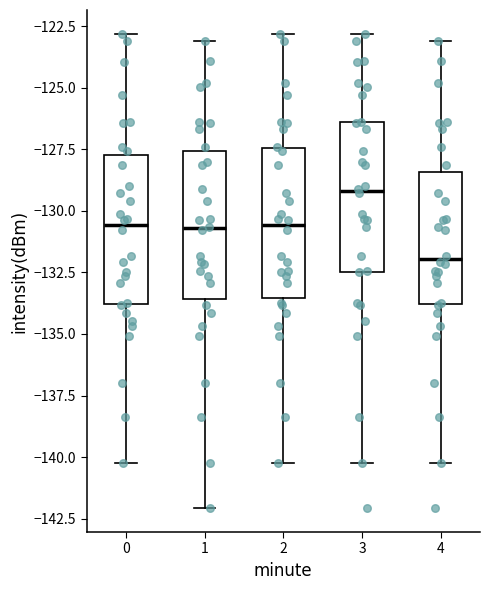

Reading left to right, transcribe this box plot: for each box, give where its median line is, the range the box spans, and where its two whiskers end, as read against the y-axis. The values are not printed on the chart, so give them approximately, as read against the axis.

0: median -130.5, box -134.0 to -127.5, whiskers -140.5 to -123.0
1: median -130.5, box -133.5 to -127.5, whiskers -142.0 to -123.0
2: median -130.5, box -133.5 to -127.5, whiskers -140.5 to -123.0
3: median -129.0, box -132.5 to -126.5, whiskers -140.5 to -123.0
4: median -132.0, box -134.0 to -128.5, whiskers -140.5 to -123.0